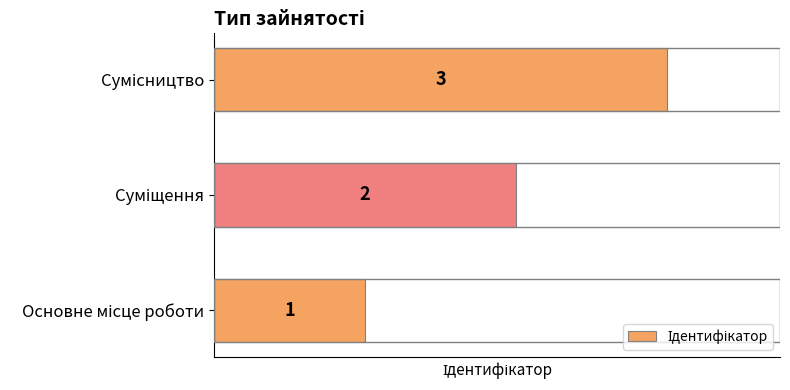

How many series are shown in this chart?

1